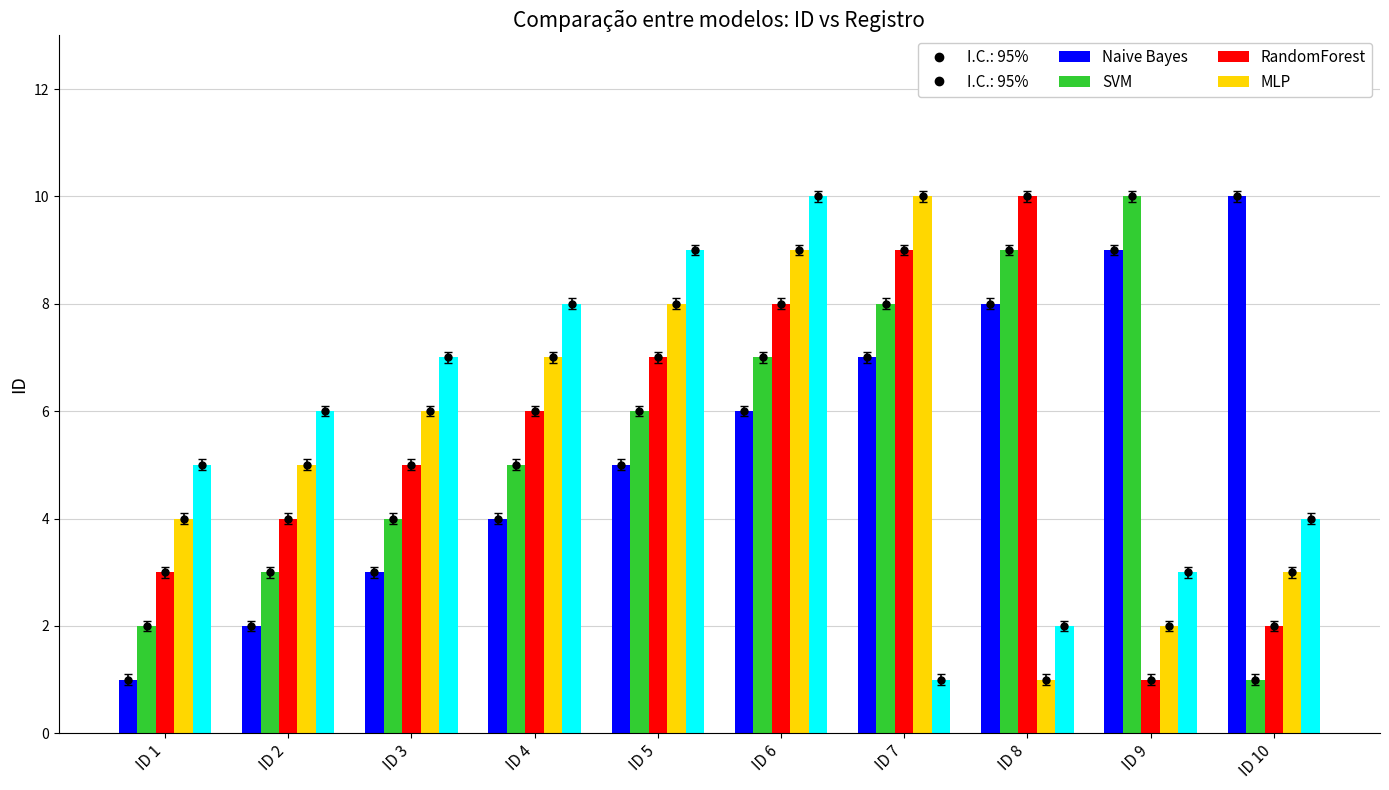

What is the highest value of the Naive Bayes series?

10